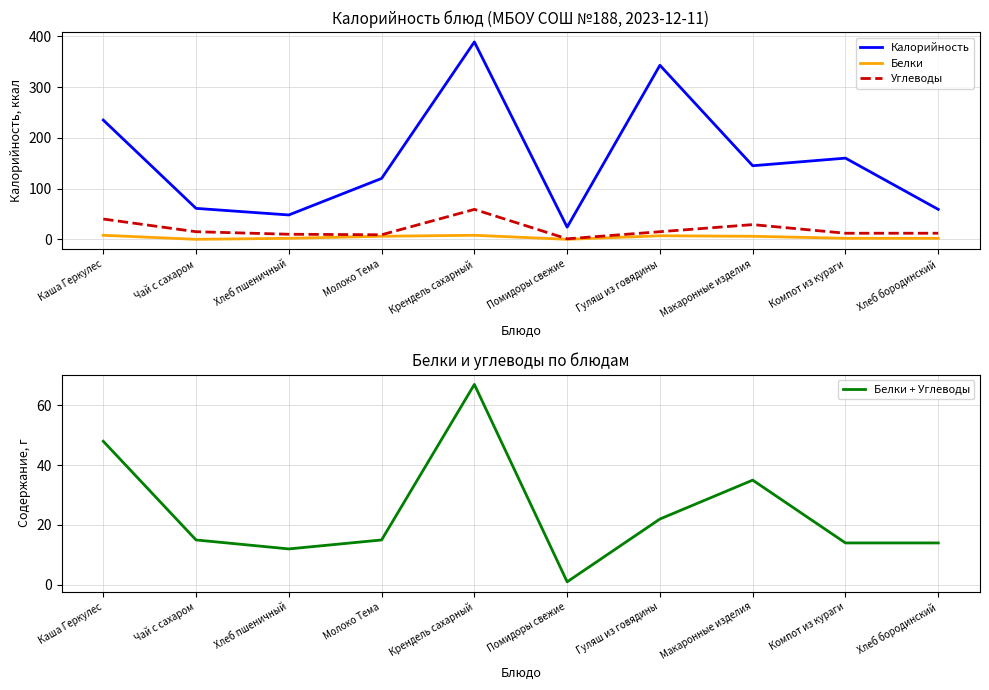

Is the value of Белки + Углеводы at Гуляш из говядины greater than the value of Калорийность at Компот из кураги?

No